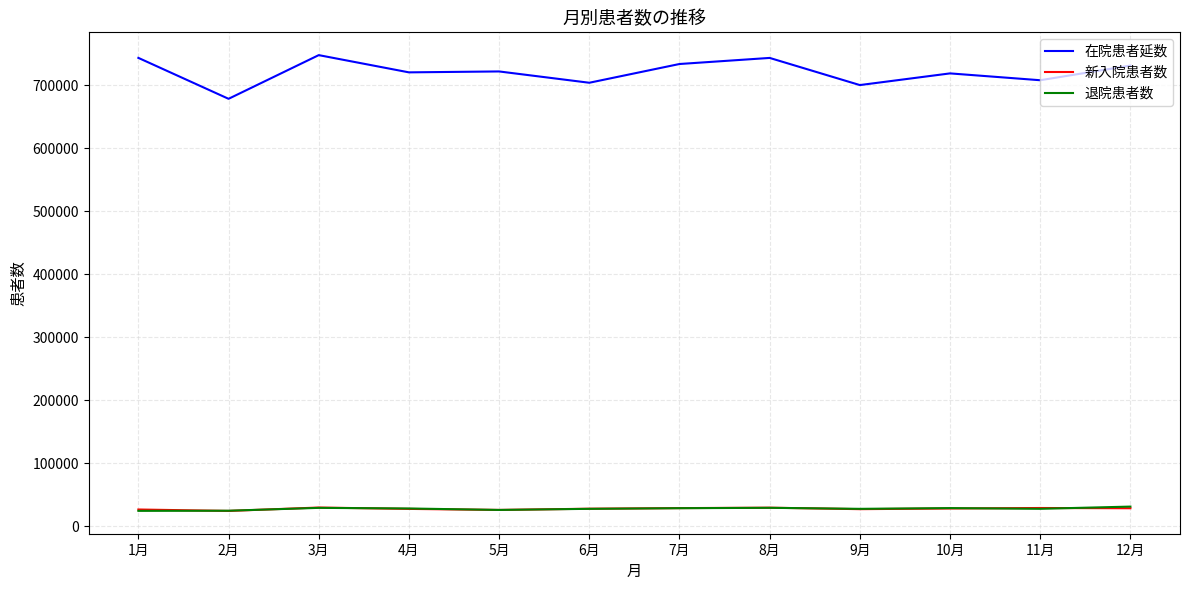

Does the chart display data point markers on the line(s)?

No